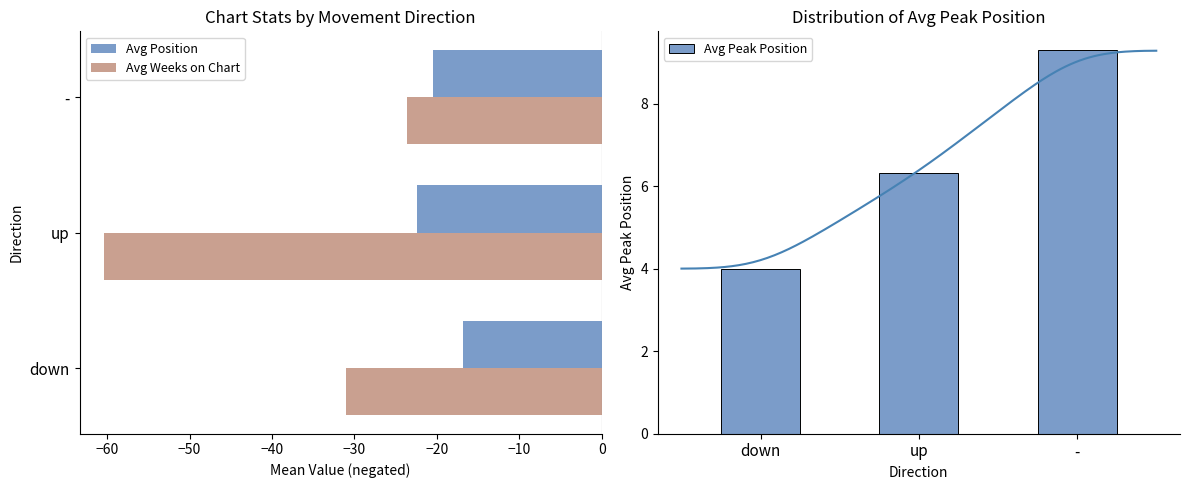

At how many categories does at least one series exceed -35?

3